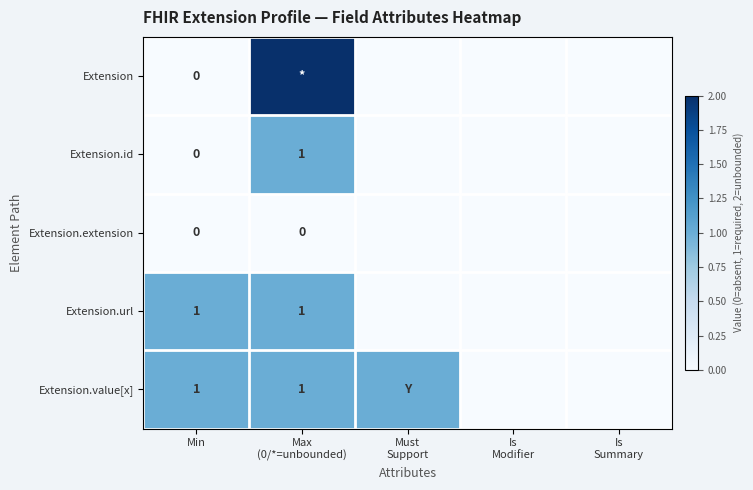

The value of Extension.value[x] at Min is 0. True or false?

False